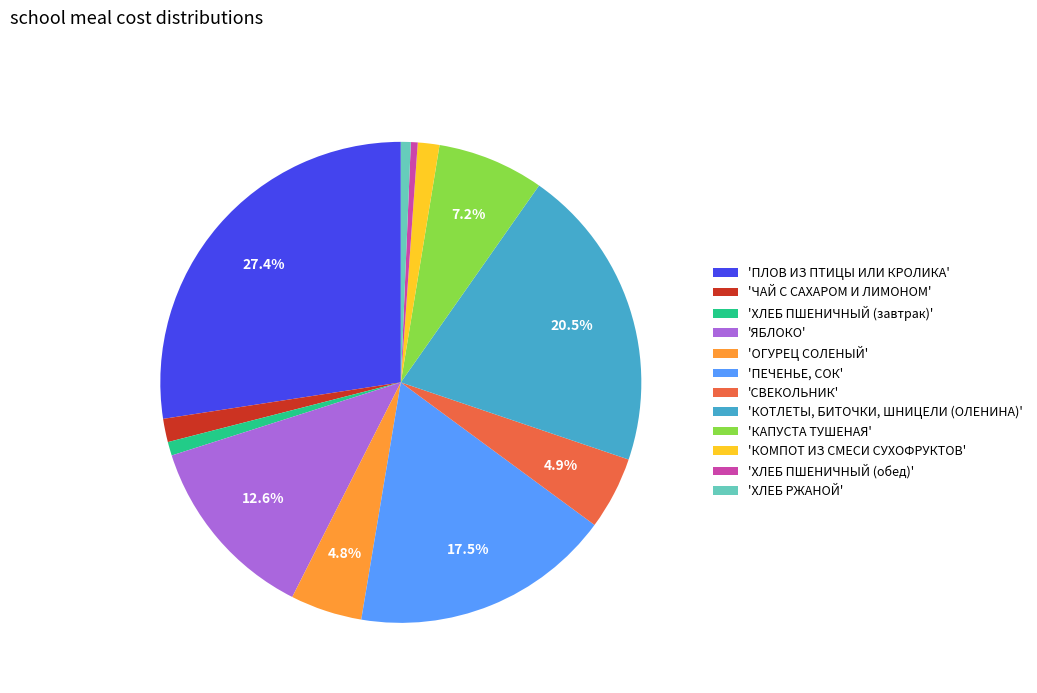

Combined, do 'ХЛЕБ ПШЕНИЧНЫЙ (обед)' and 'ХЛЕБ ПШЕНИЧНЫЙ (завтрак)' account for over 50%?

No